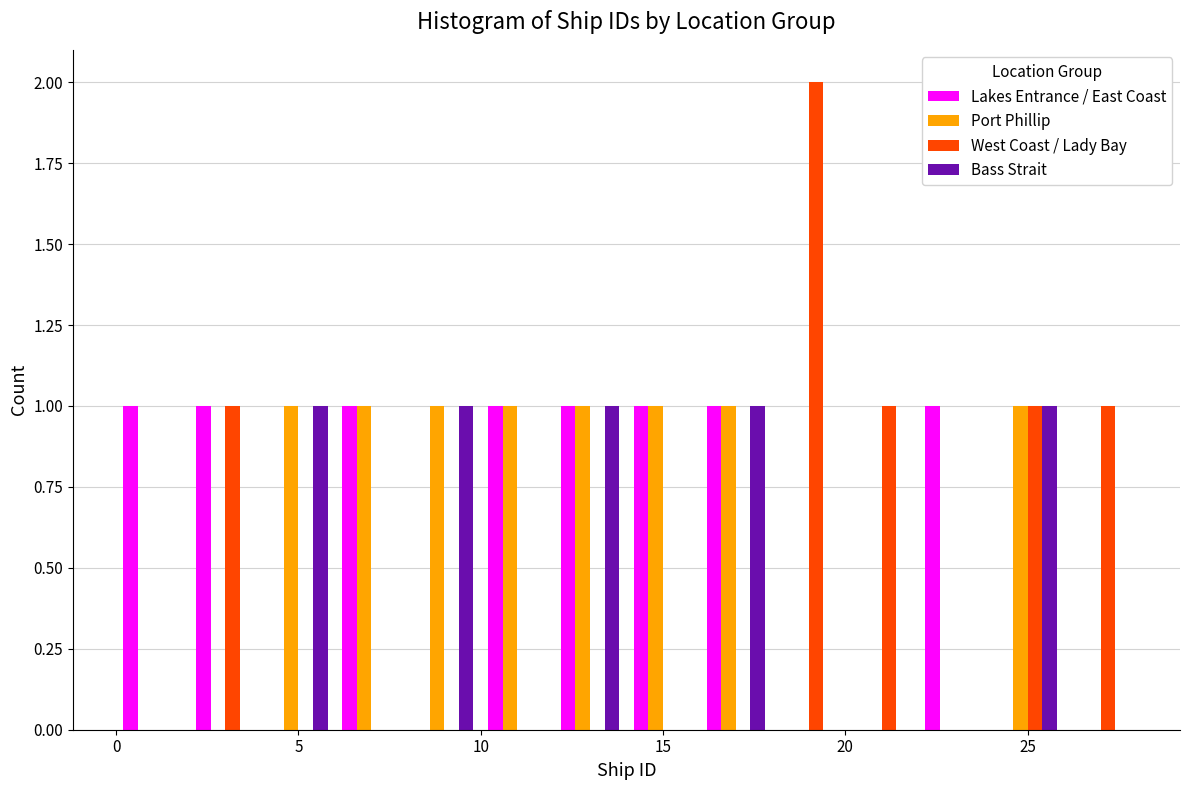

What is the height of the West Coast / Lady Bay bar covering 24 to 26 on the x-axis? The values are not printed on the chart, so give them approximately, as read against the axis.

1